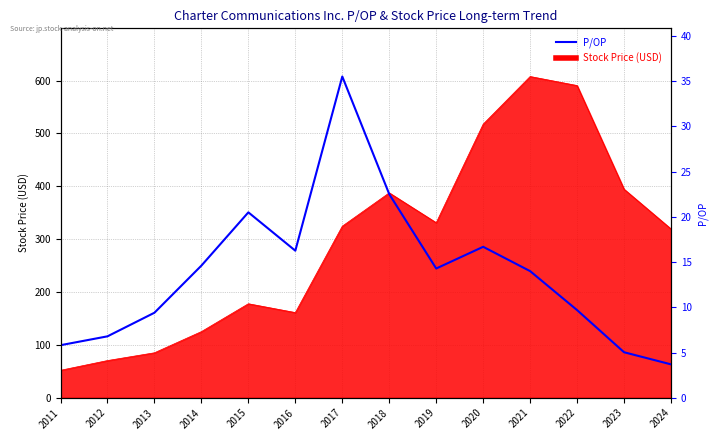

Between 2016 and 2023, which is larger?

2016